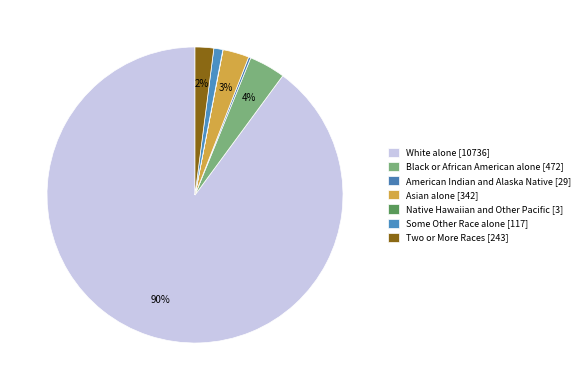

What is the majority slice?

White alone